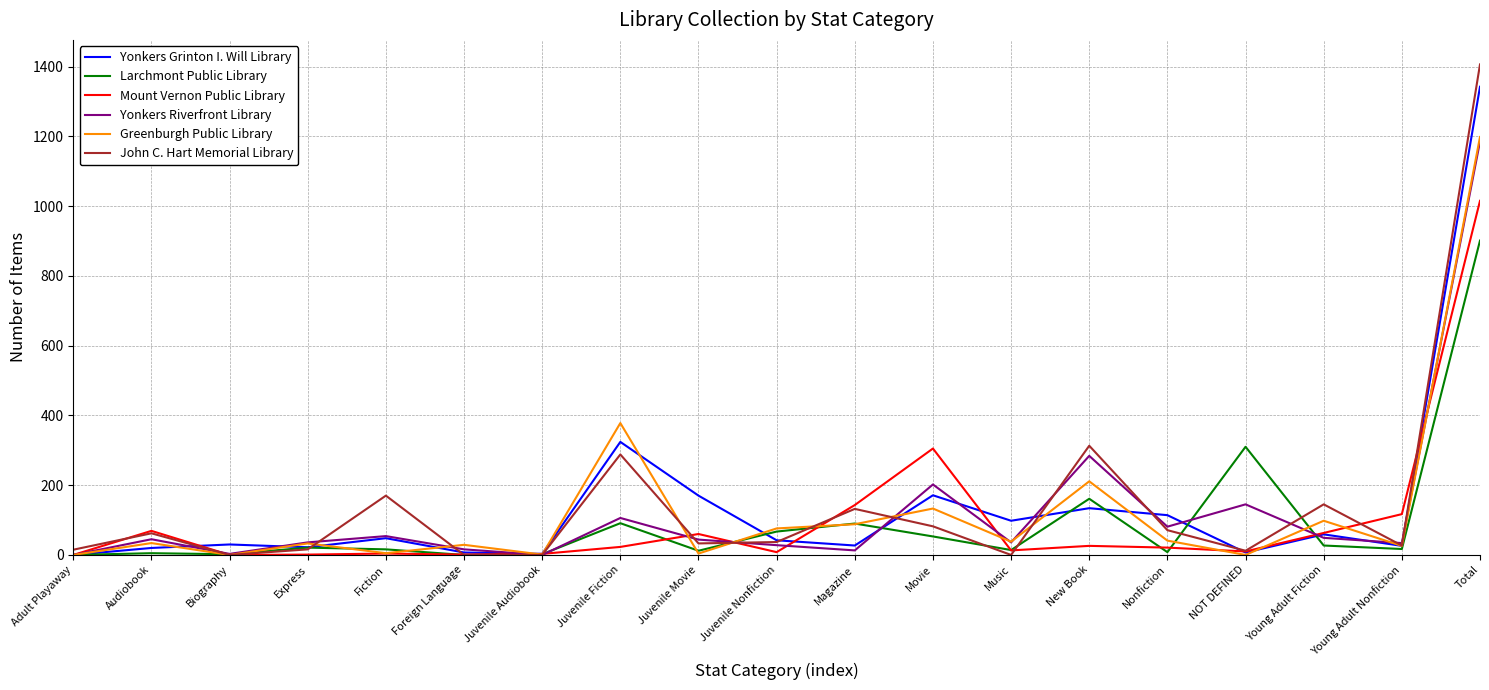

Where is Mount Vernon Public Library nearest to the value 507?

Movie